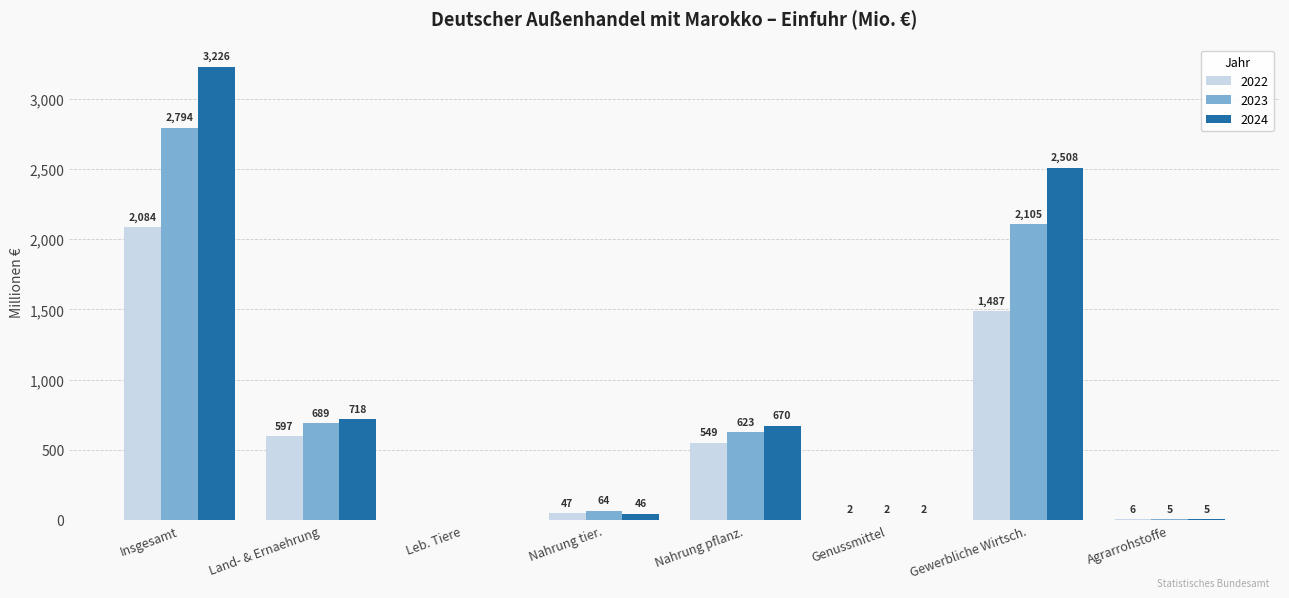

The 2023 series shows 3387 at Gewerbliche Wirtsch.. True or false?

False